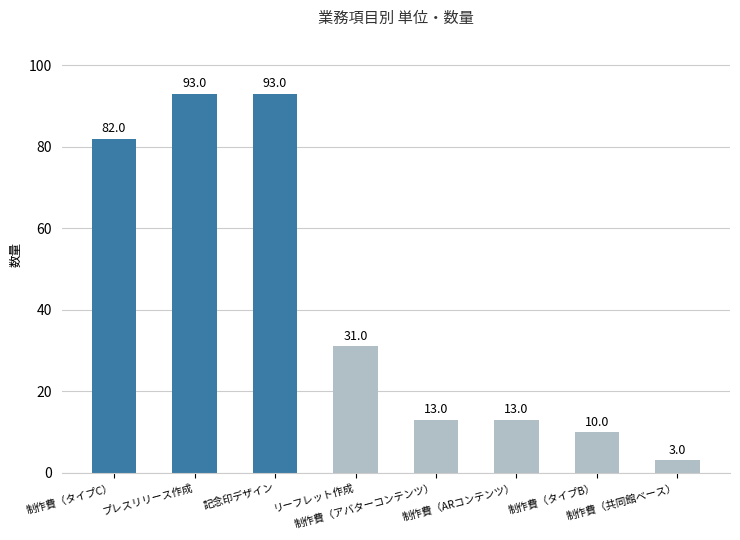

Reading left to right, list all the values displayed in this chart.

82	93	93	31	13	13	10	3